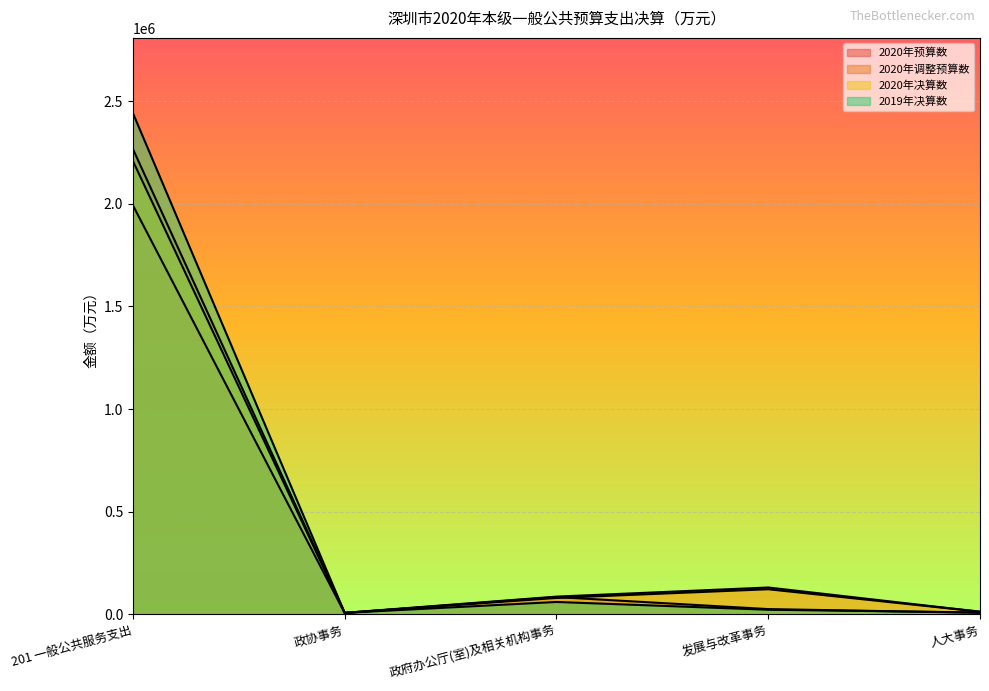

How many categories are shown in the chart?

5